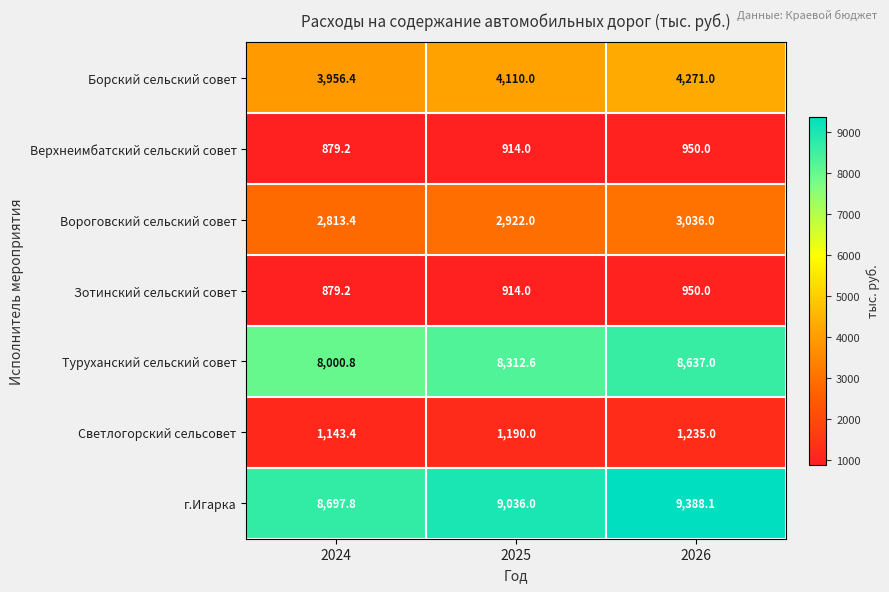

What is the difference between the maximum and minimum values in the Борский сельский совет series?

314.6